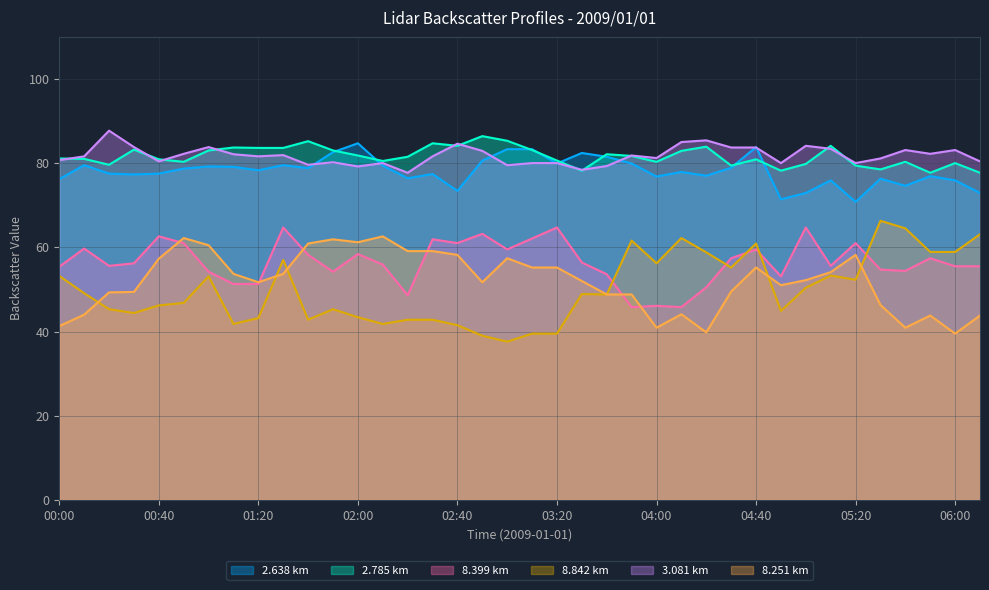

True or false:   8.251 and   2.638 cross at least once.

False